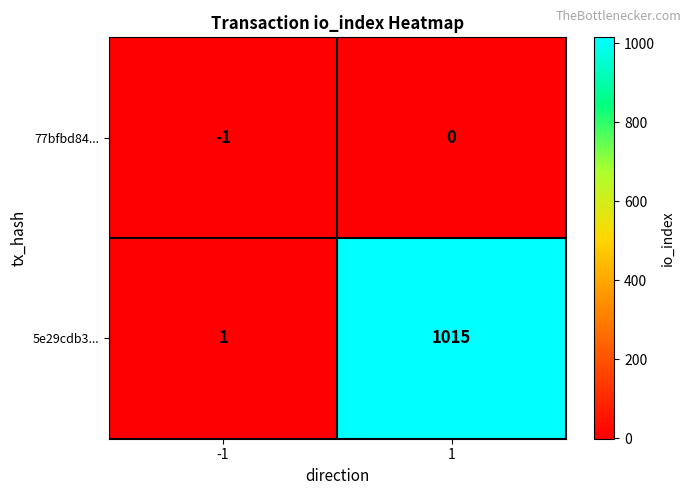

Reading left to right, extract all data points from this chart.

77bfbd84...: -1	0
5e29cdb3...: 1	1015